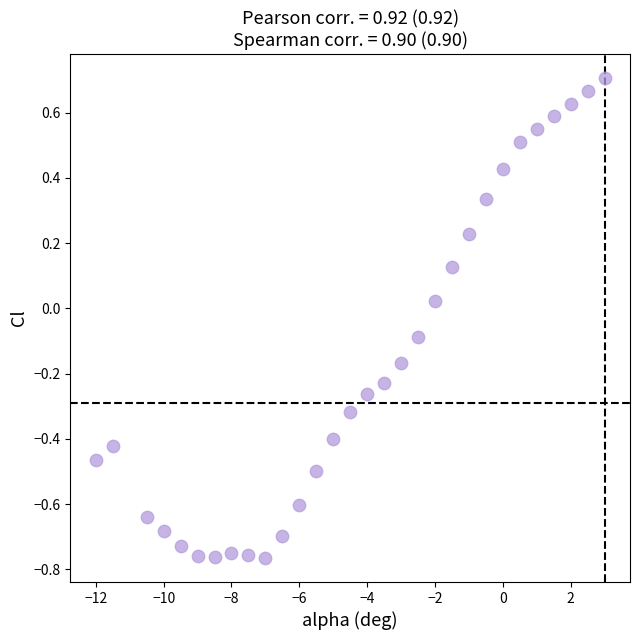

What is the range of X values (max minus min)?

15.0